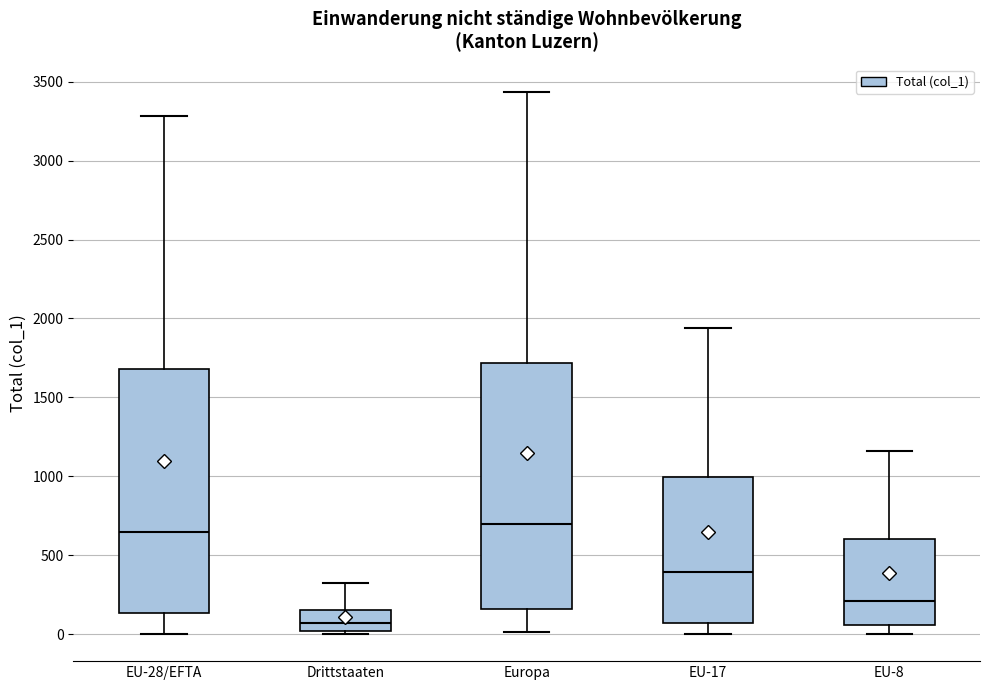

Reading left to right, read every box against the y-axis: the position of its median line, the range the box covers, and the ends of its whiskers. The values are not printed on the chart, so give them approximately, as read against the axis.

EU-28/EFTA: median 650, box 150 to 1700, whiskers 0 to 3300
Drittstaaten: median 50, box 0 to 150, whiskers 0 (just below the box's lower edge) to 300
Europa: median 700, box 150 to 1700, whiskers 0 to 3450
EU-17: median 400, box 50 to 1000, whiskers 0 to 1950
EU-8: median 200, box 50 to 600, whiskers 0 to 1150